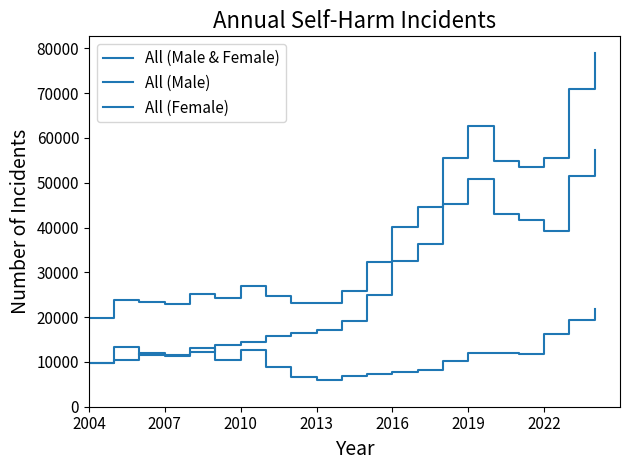

Does the chart display data point markers on the line(s)?

No